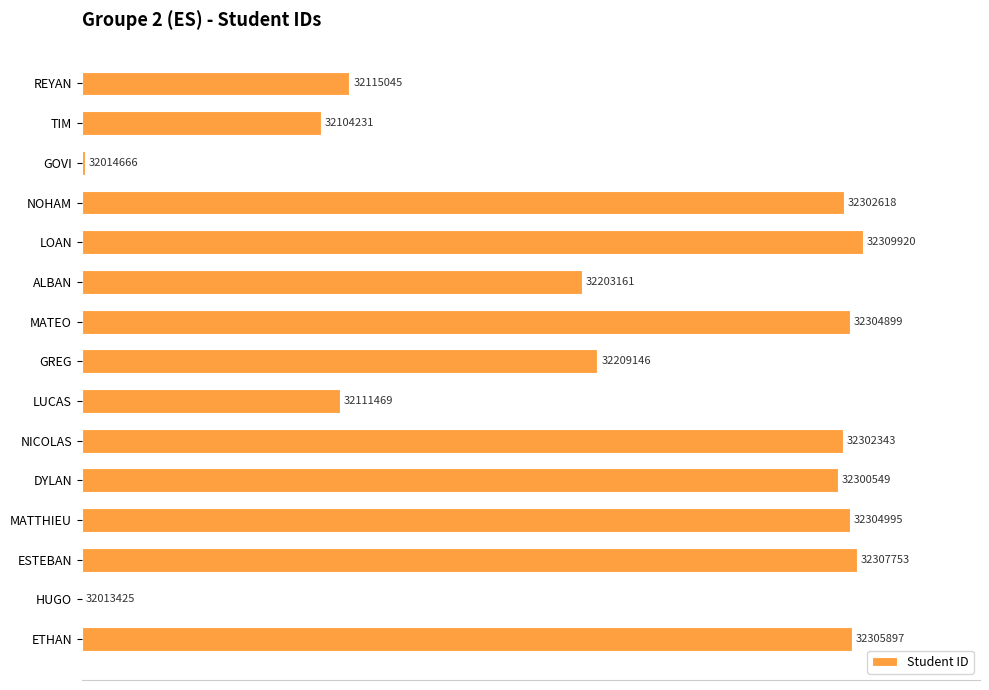

Are the bars horizontal?

Yes